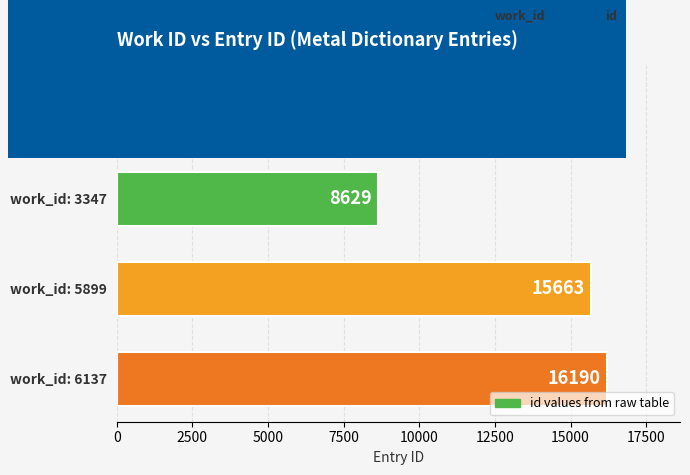

How many bars are there in total?

4